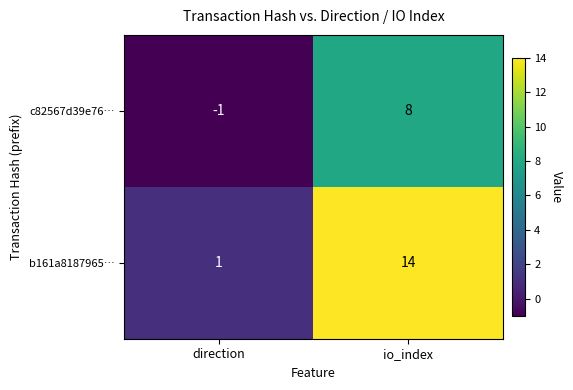

Reading left to right, what are all the values shown in this chart?

c82567d39e76…: -1	8
b161a8187965…: 1	14